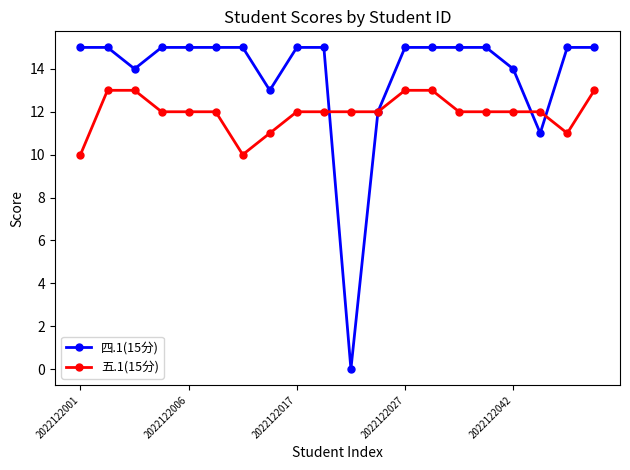

What is the value of the 五.1(15分) point at the 9th from the left?

12